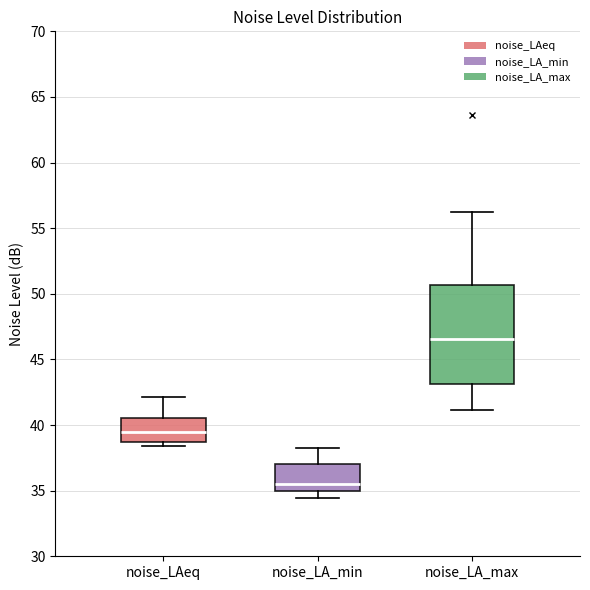

Where does the upper whisker of the box for noise_LA_max end on the y-axis? The values are not printed on the chart, so give them approximately, as read against the axis.

56.0